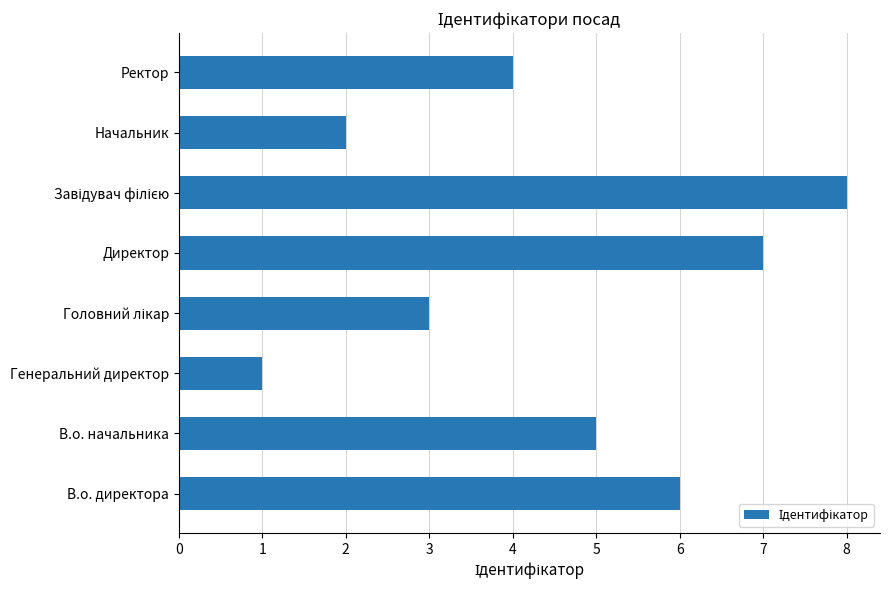

What is the sum of the values at В.о. директора and Начальник?

8